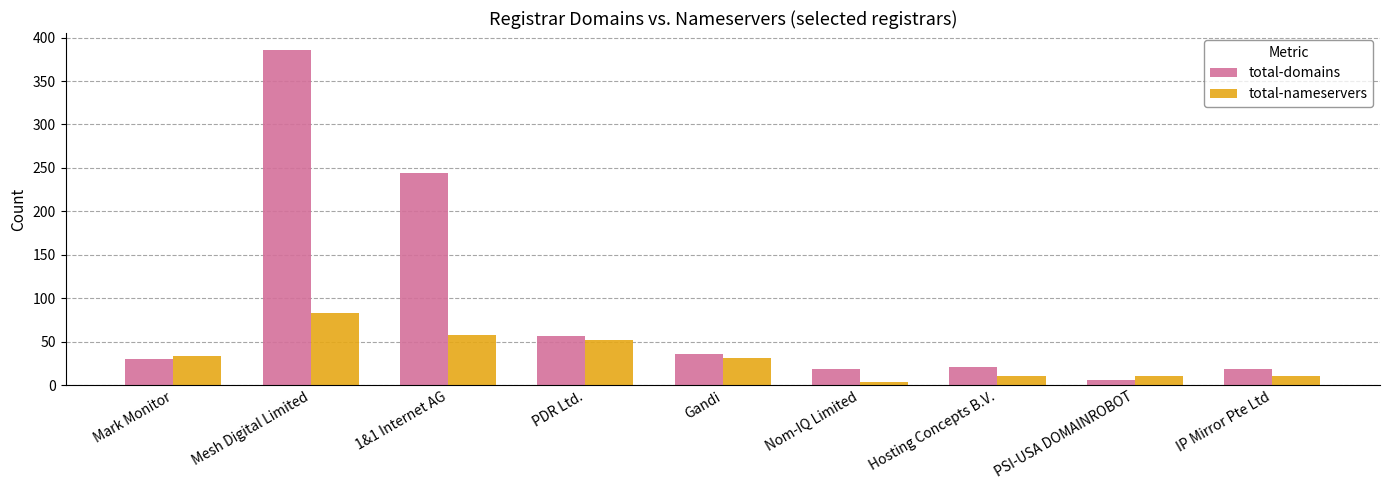

At which category is the sum across all series the highest?

Mesh Digital Limited